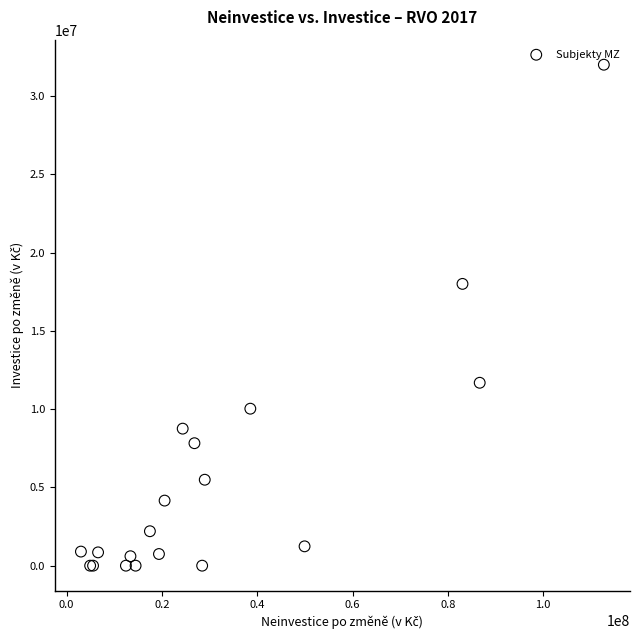

What Y value in the scatter plot is closest to 16000000?

18000000.0